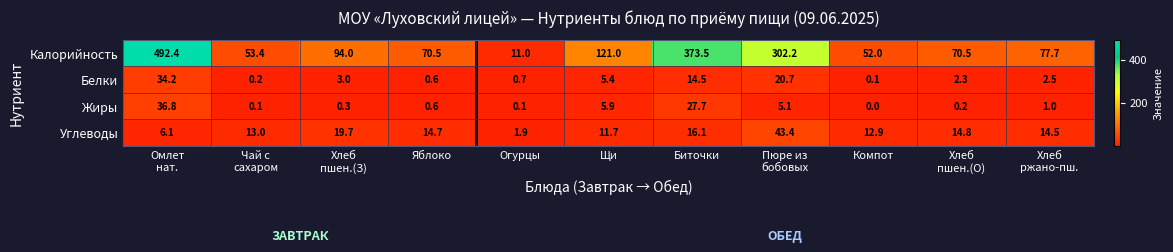

What is the difference between the maximum and minimum values in the Белки series?

34.1